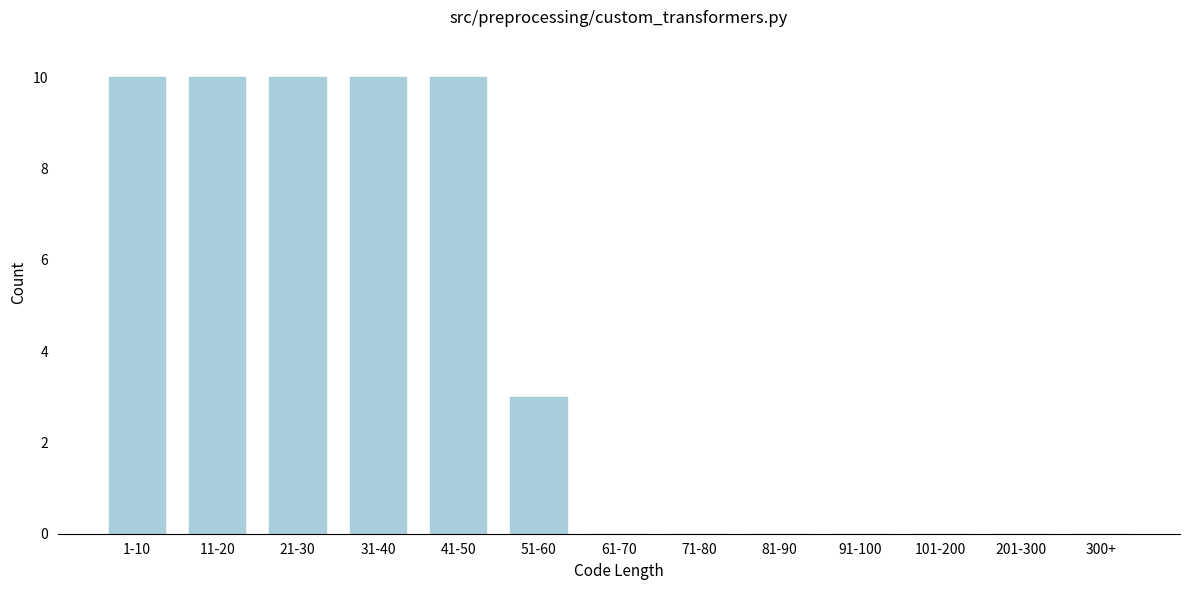

Reading right to left, extract all data points from this chart.

300+=0	201-300=0	101-200=0	91-100=0	81-90=0	71-80=0	61-70=0	51-60=3	41-50=10	31-40=10	21-30=10	11-20=10	1-10=10